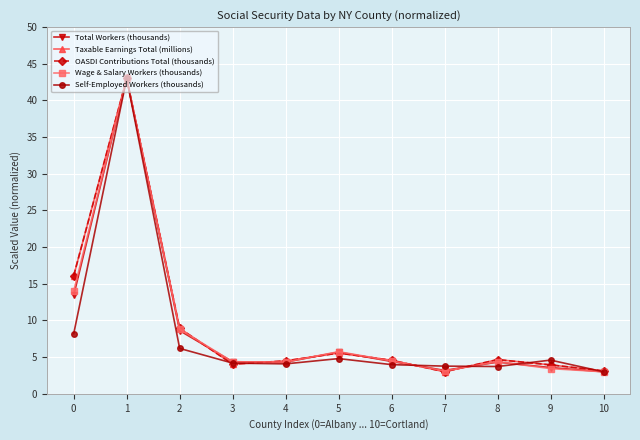

At which category is the sum across all series the highest?

1